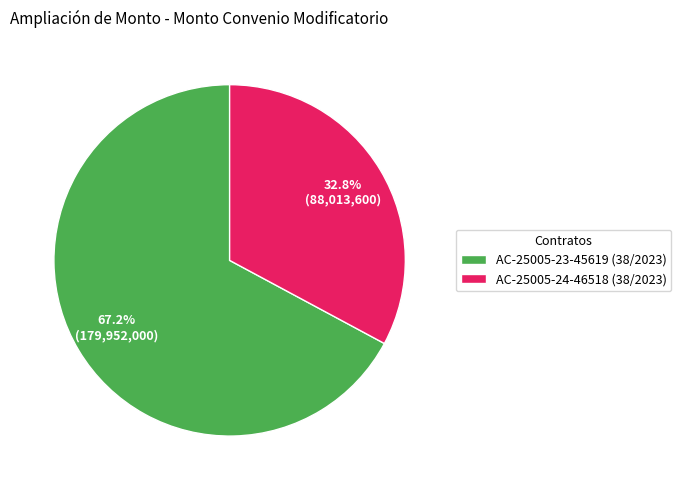

To the nearest percent, what is the average slice percentage?

50%